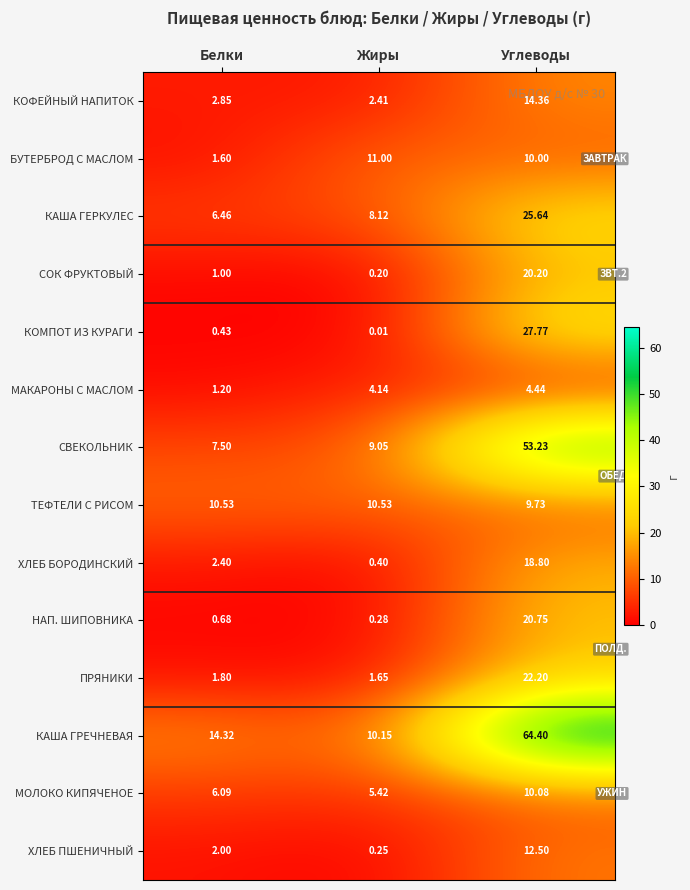

At which category is the sum across all series the highest?

Углеводы